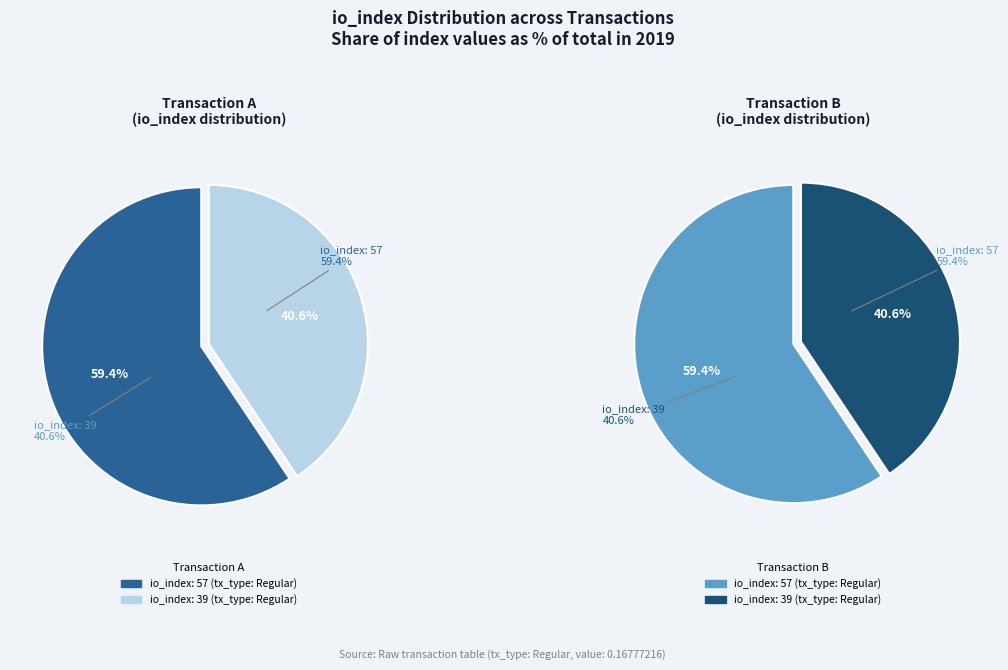

To the nearest percent, what percentage of the pie is io_index: 57?

59%